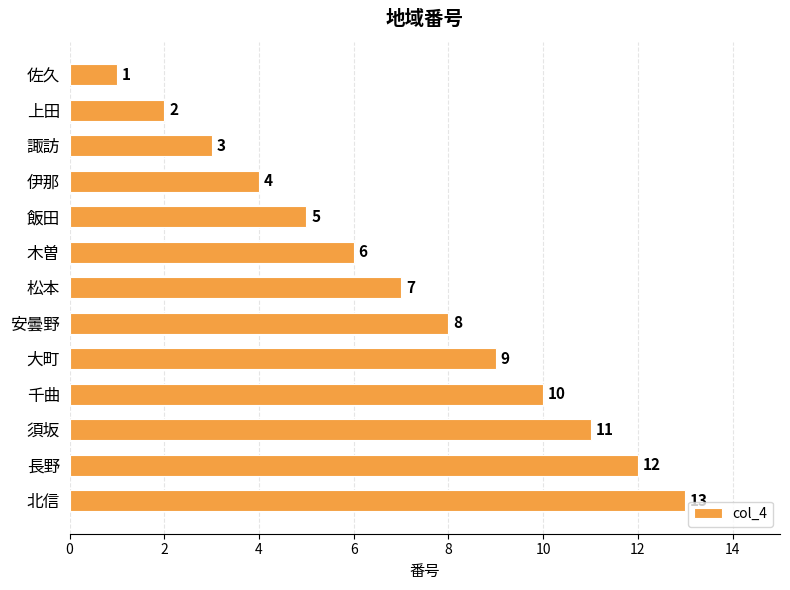

The chart shows a value of 4 at 安曇野. True or false?

False